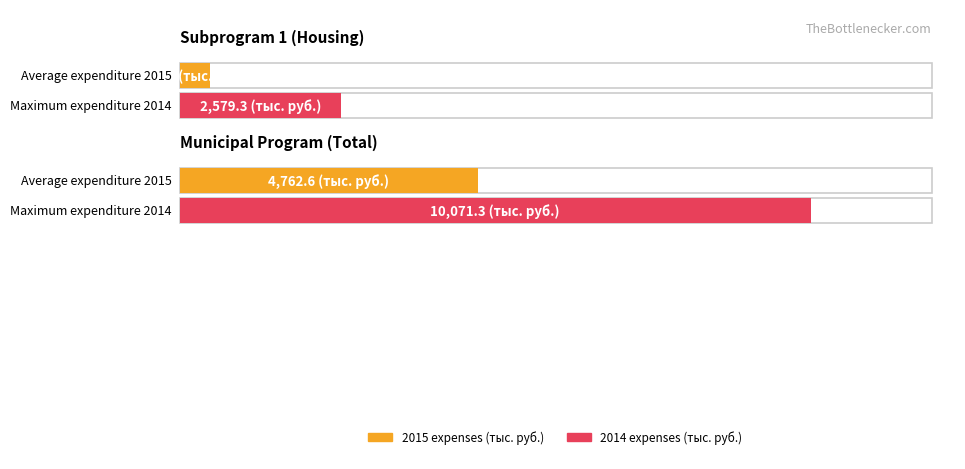

Is it true that 2014 equals 10071.3 at 1?

True